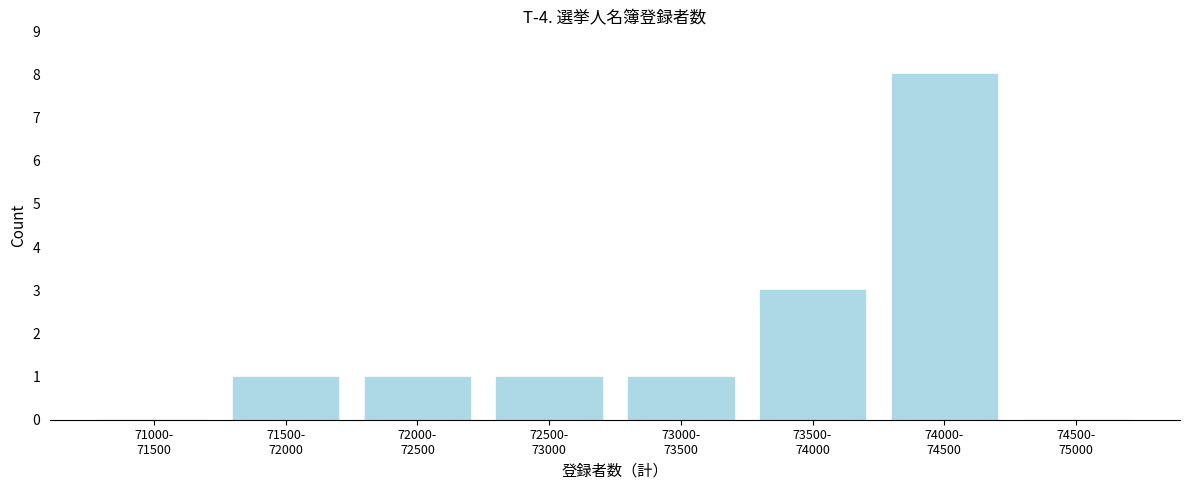

What is the greatest value displayed?

8